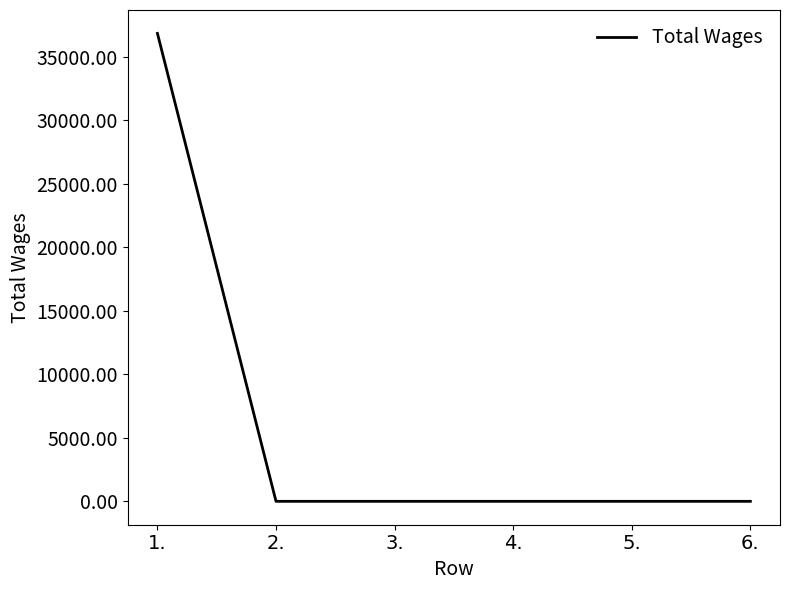

True or false: there are more than 2 points higher than both neighbors.

False